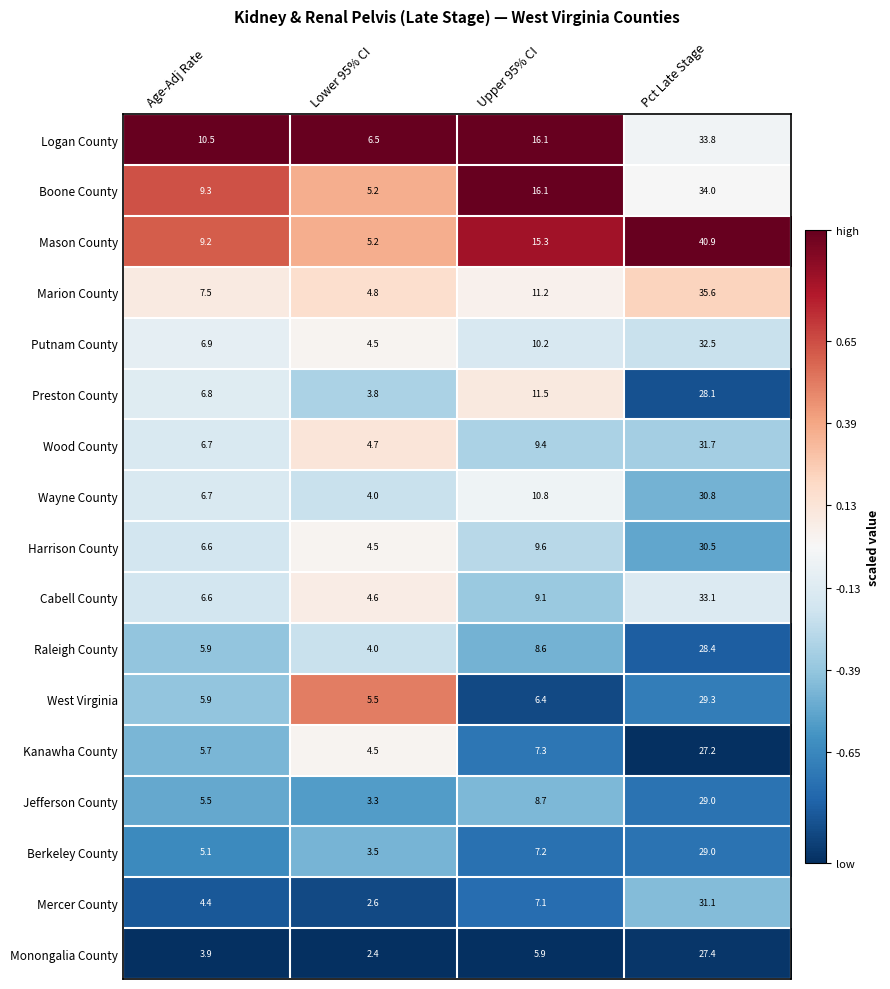

At which category is the sum across all series the highest?

Pct Late Stage